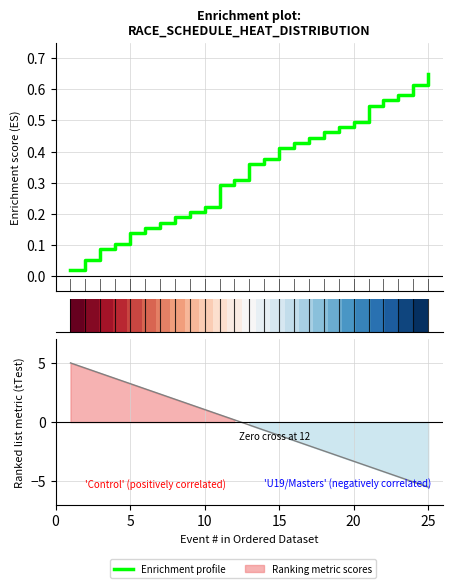

Is this an area chart (filled region under the line)?

No